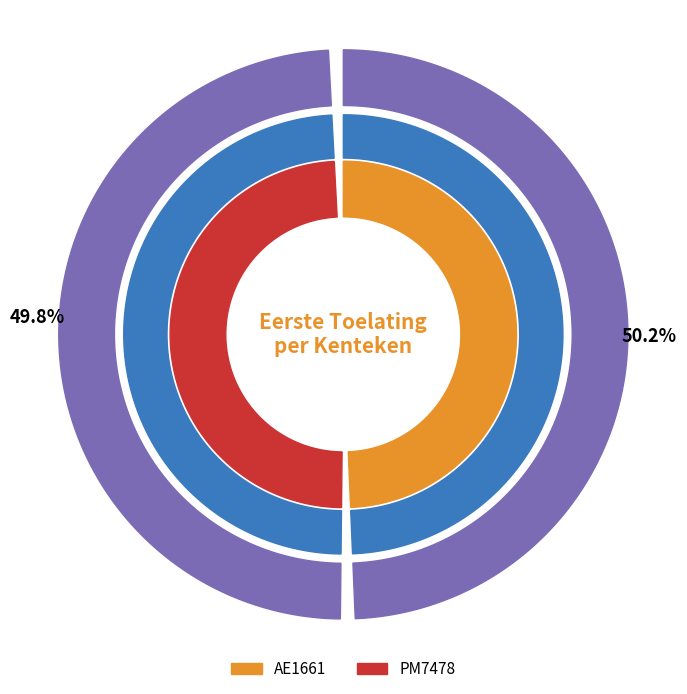

To the nearest percent, what is the combined percentage of PM7478 and AE1661?

100%